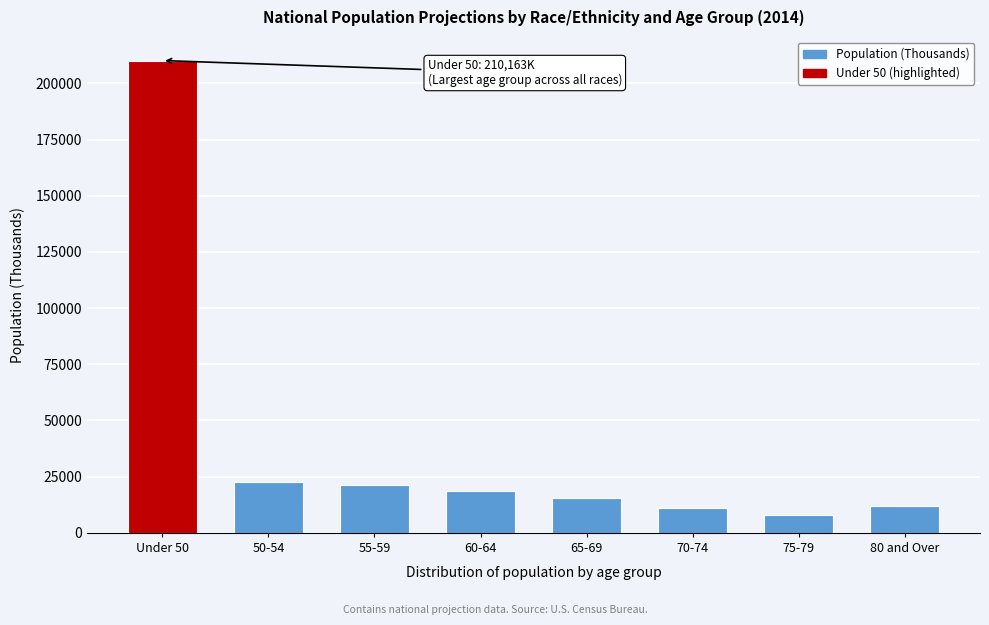

What is the change in value from 50-54 to 70-74?

-11466.4